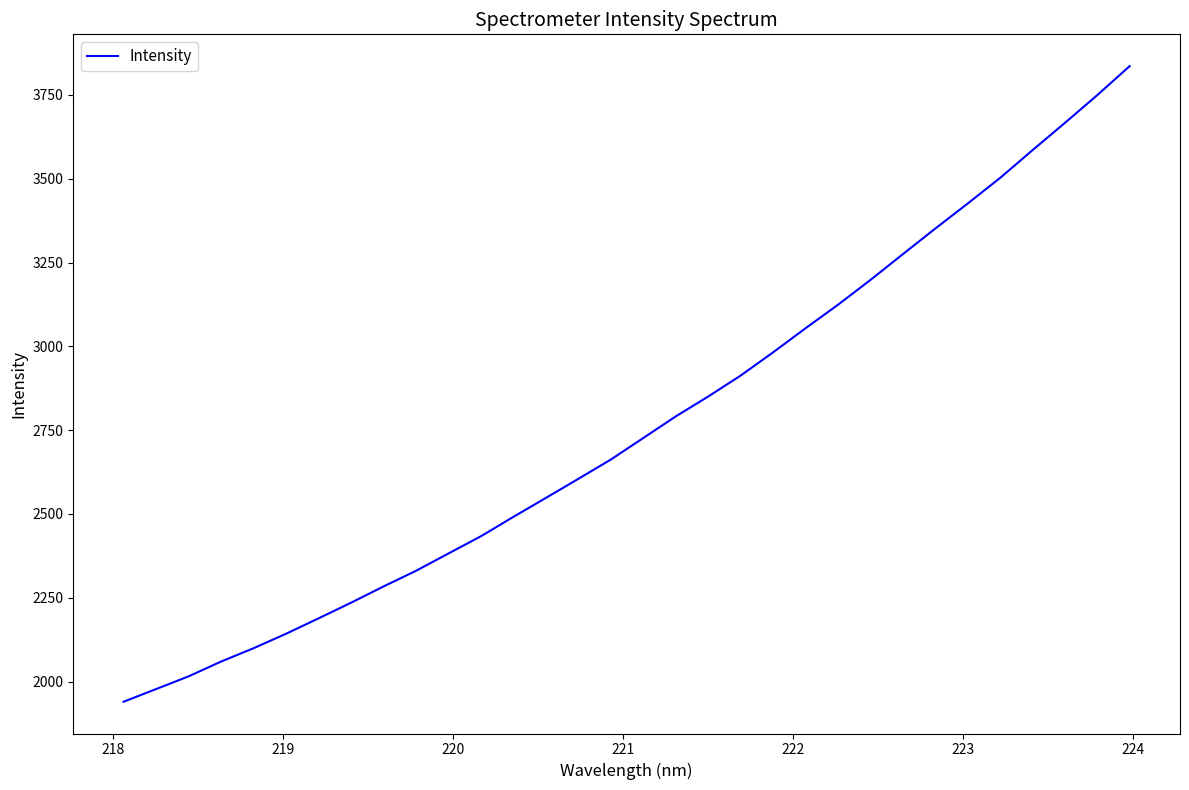

What is the difference between the maximum and minimum values?

1896.4